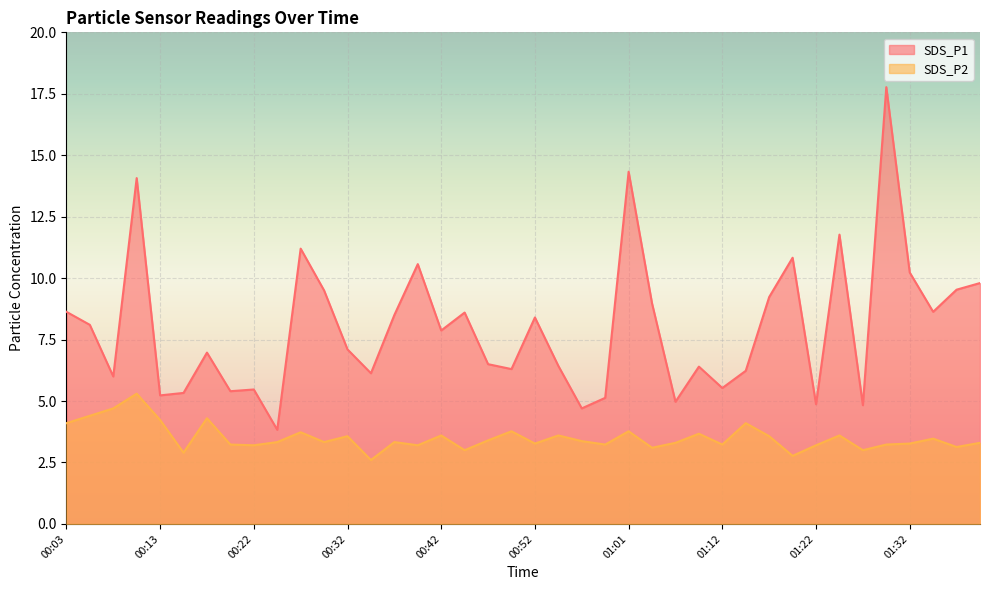

At which label is SDS_P1 closest to 10?

01:39